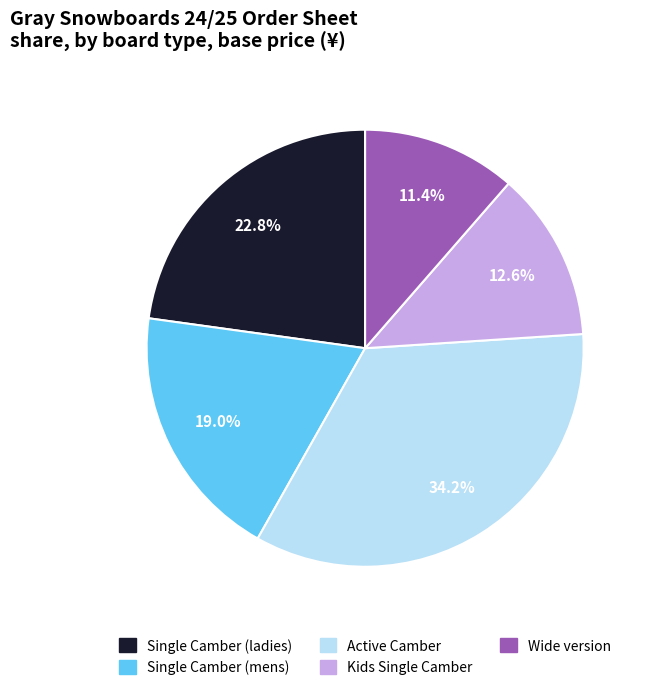

How many segments does this pie chart have?

5